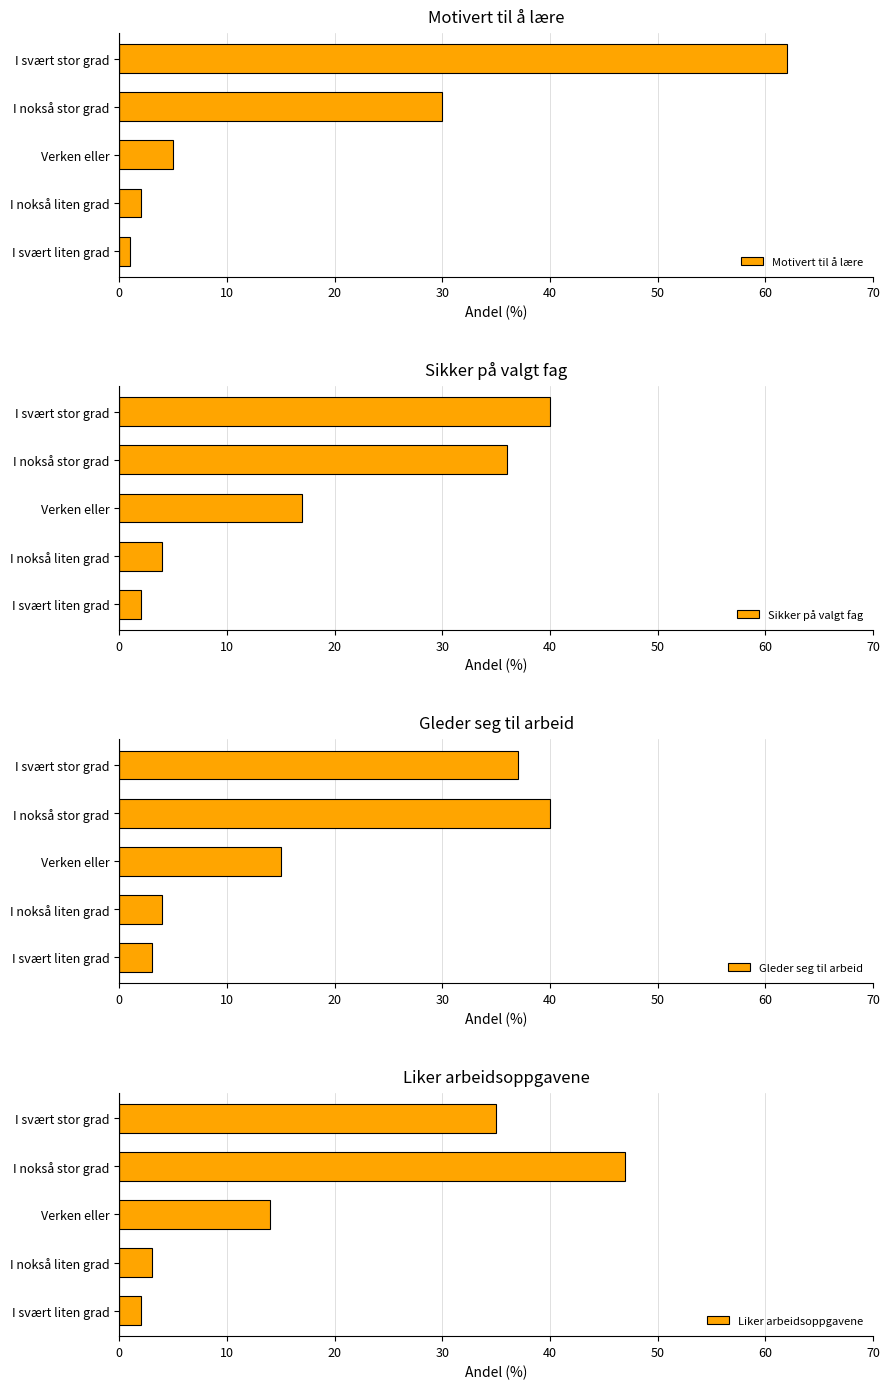

Are the bars horizontal?

Yes